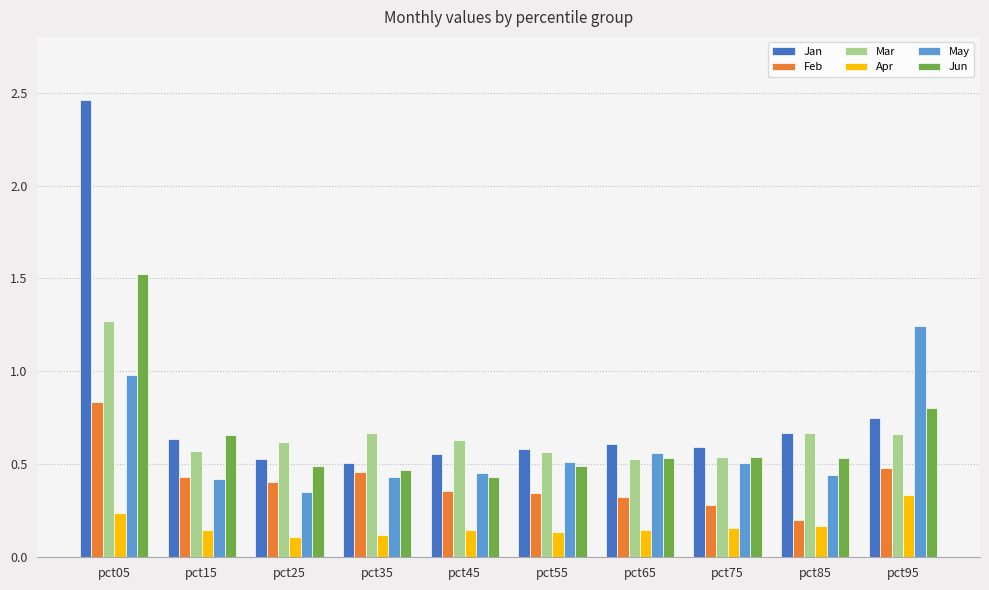

Which series has the widest spread of values?

Jan